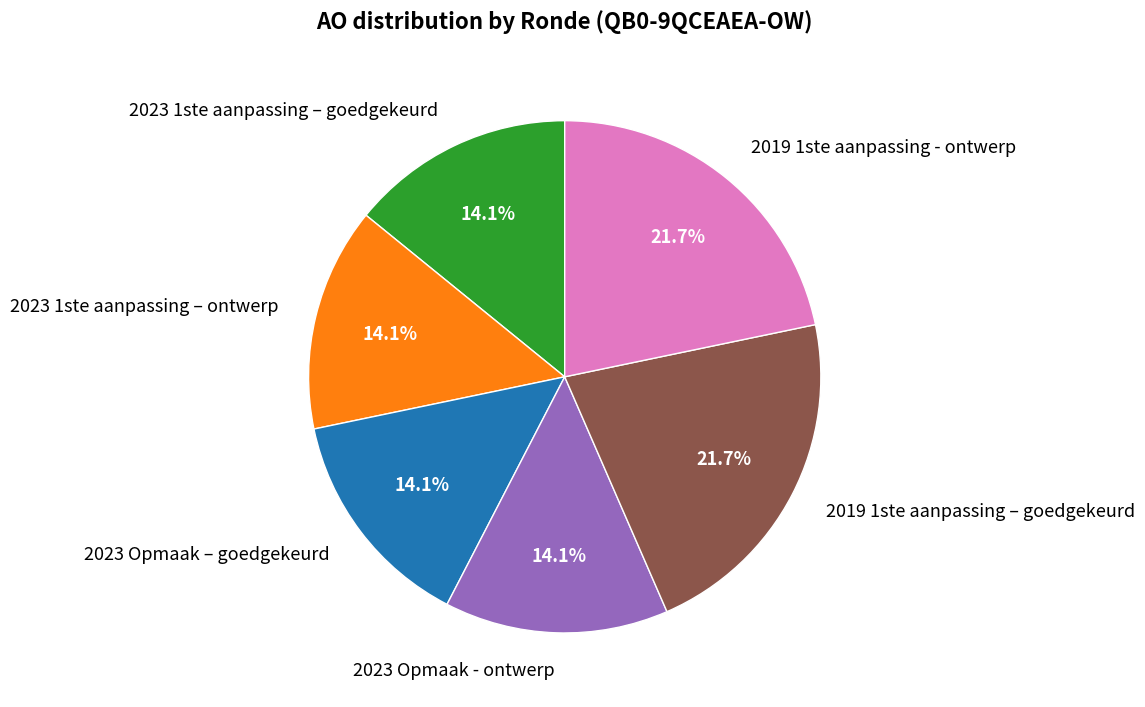

Is it true that 2019 1ste aanpassing – goedgekeurd is 32% of the pie?

False